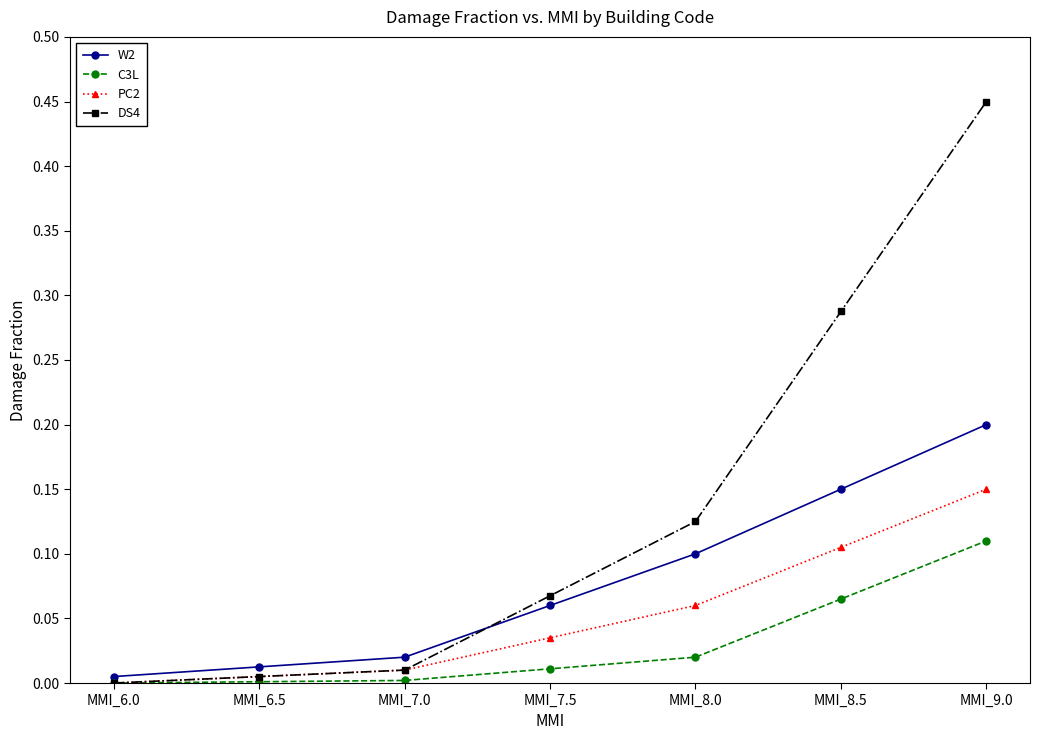

The W2 series shows 0.0 at MMI_6.0. True or false?

True